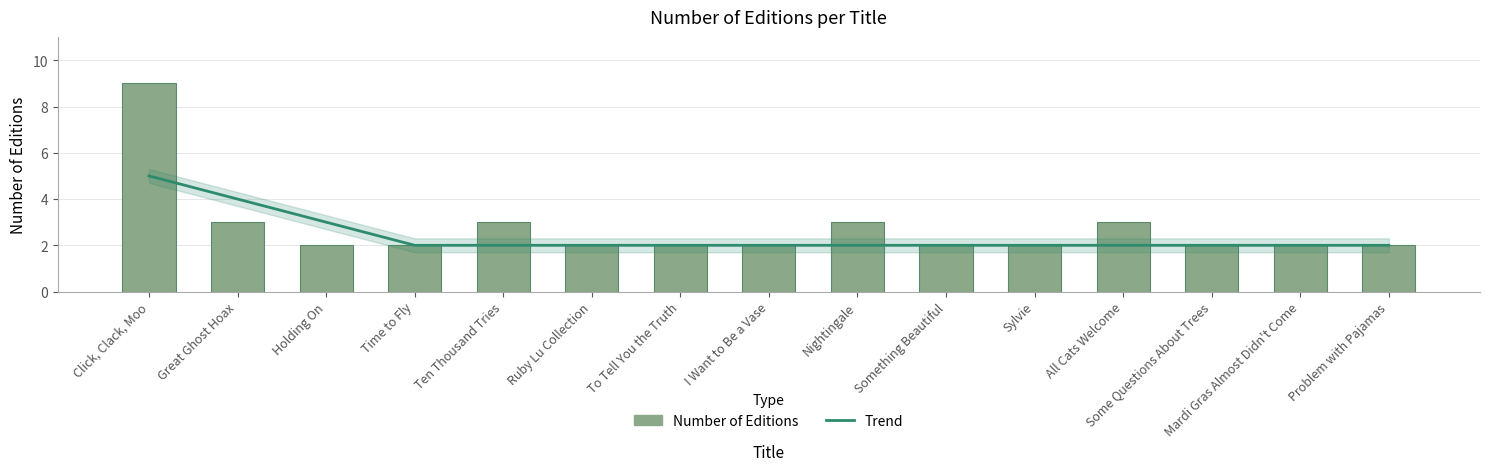

Rank the series at I Want to Be a Vase from highest to lowest value.

Trend, Number of Editions